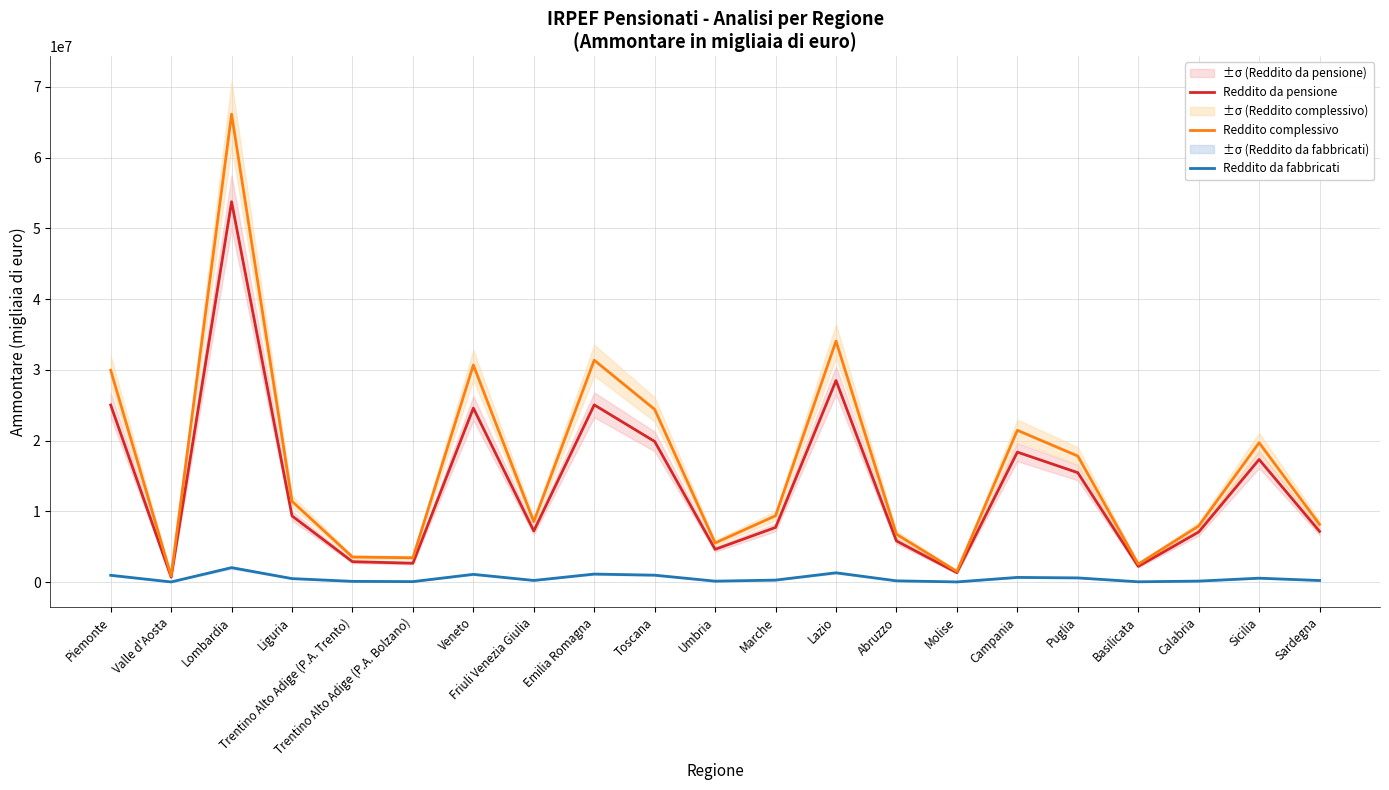

Count the number of categories in the chart.

21